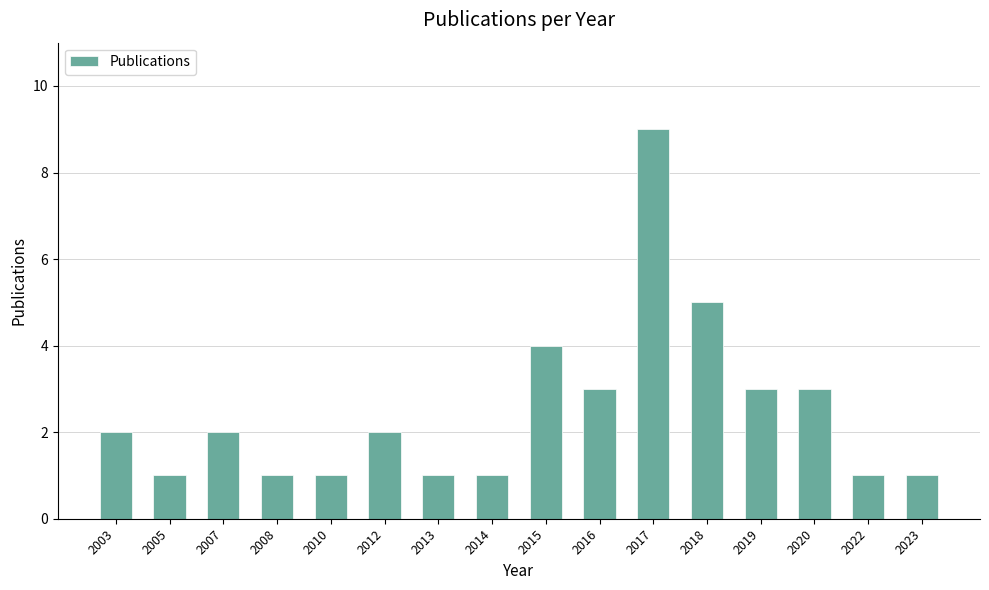

At which category does the chart reach its peak across all series?

2017